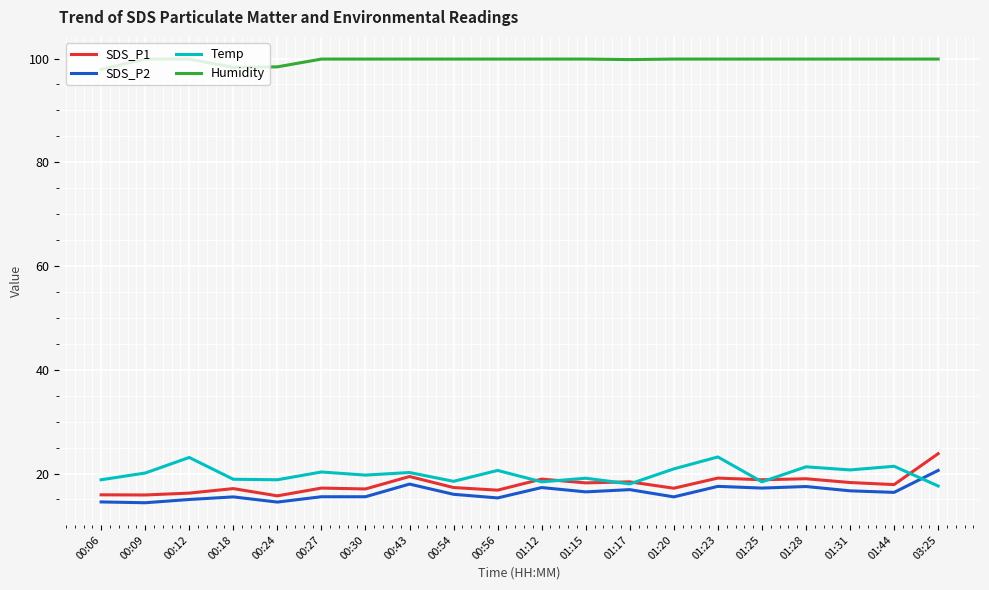

What is the approximate value of SDS_P1 at 01:28?

19.0